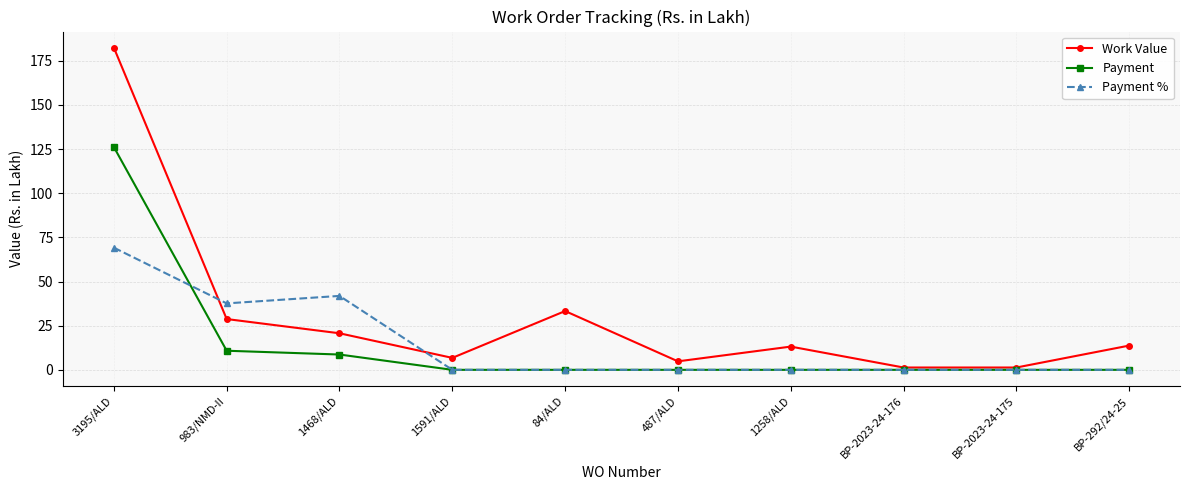

Where do Payment and Payment % first cross each other?

3195/ALD and 983/NMD-II